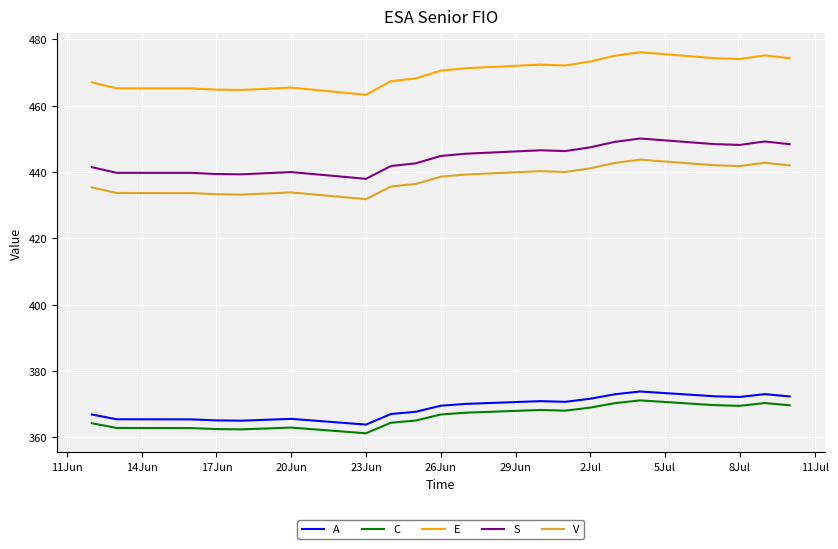

Which series has the largest range (max minus min)?

E